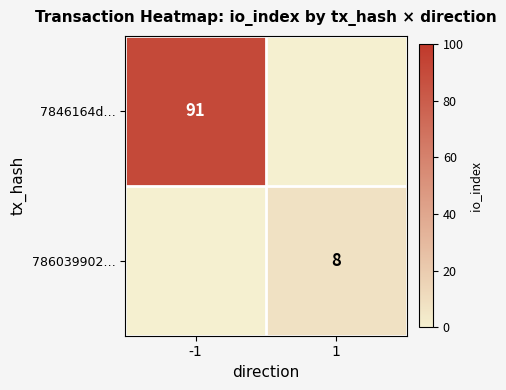

Is the value of 786039902… at 1 greater than the value of 7846164d… at -1?

No